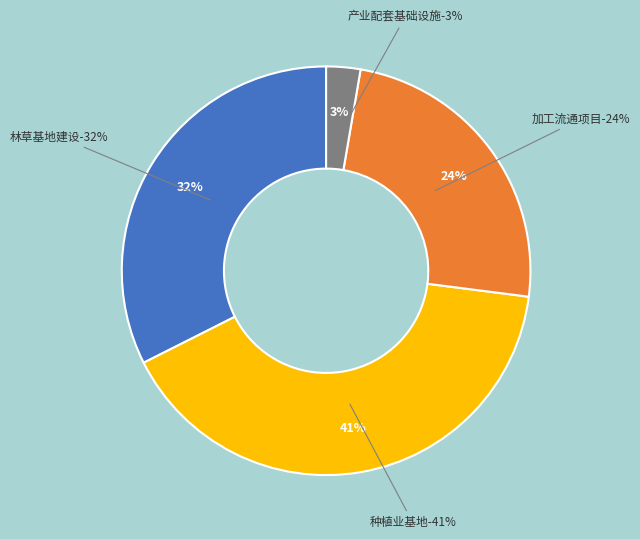

The 产业发展 slice represents 99% of the pie. True or false?

False